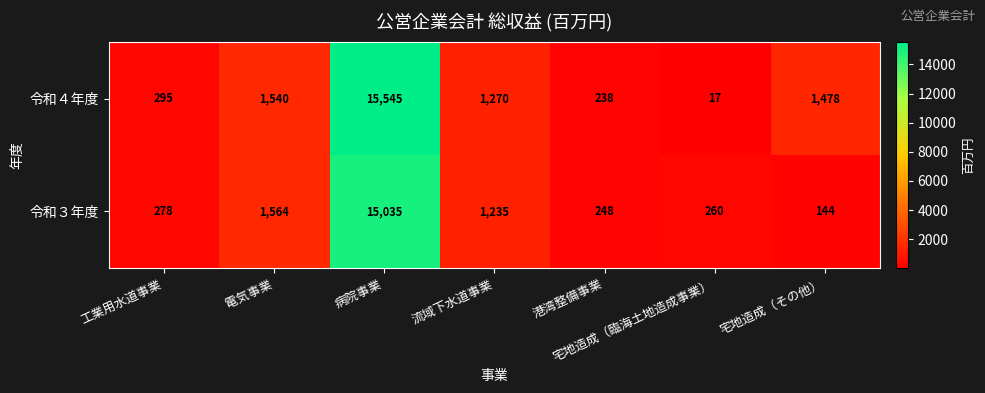

Which series has the widest spread of values?

令和４年度